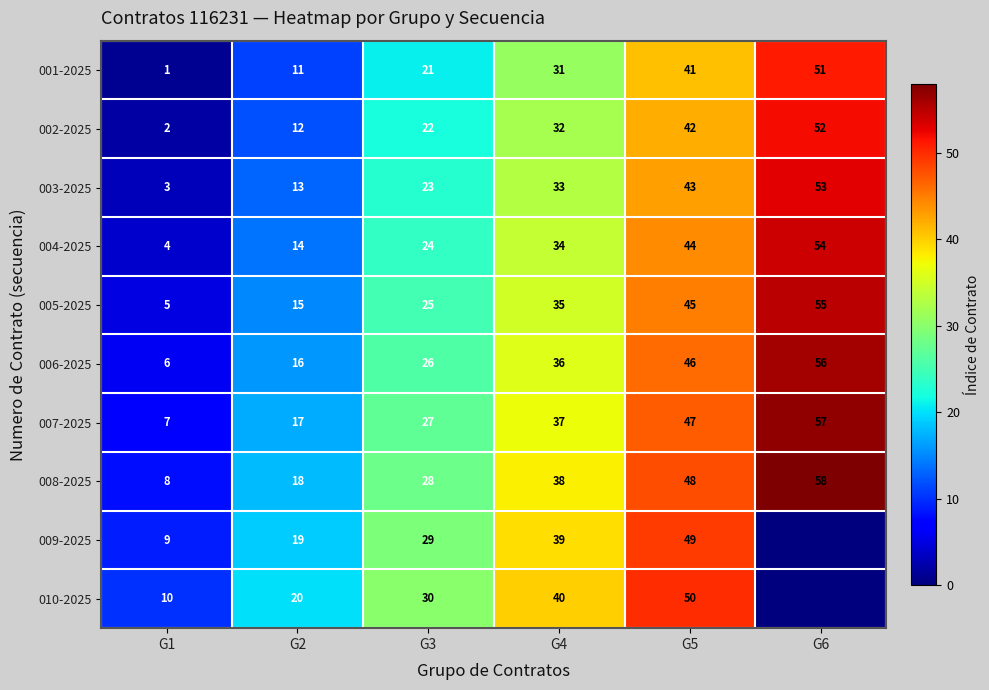

Rank the series at G4 from lowest to highest value.

001-2025, 002-2025, 003-2025, 004-2025, 005-2025, 006-2025, 007-2025, 008-2025, 009-2025, 010-2025